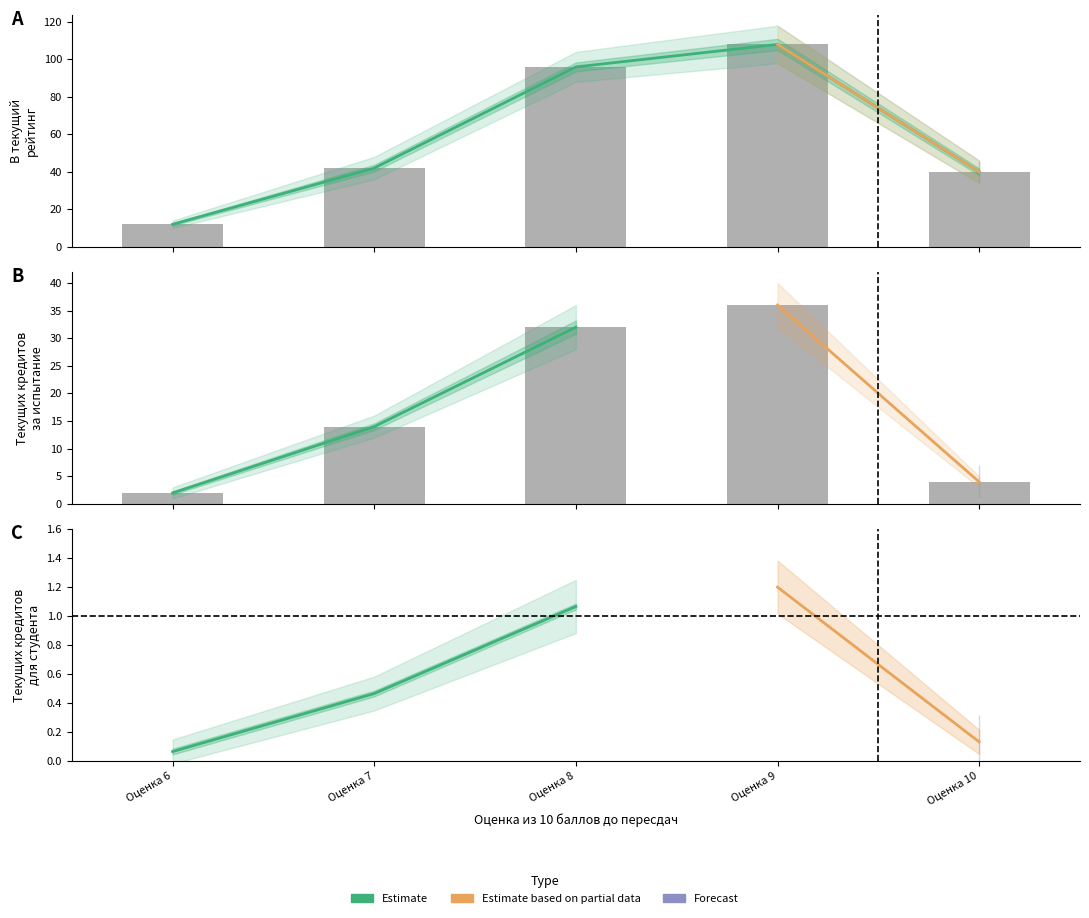

What is the sum of the Текущих кредитов за испытание values at Оценка 6 and Оценка 9?

38